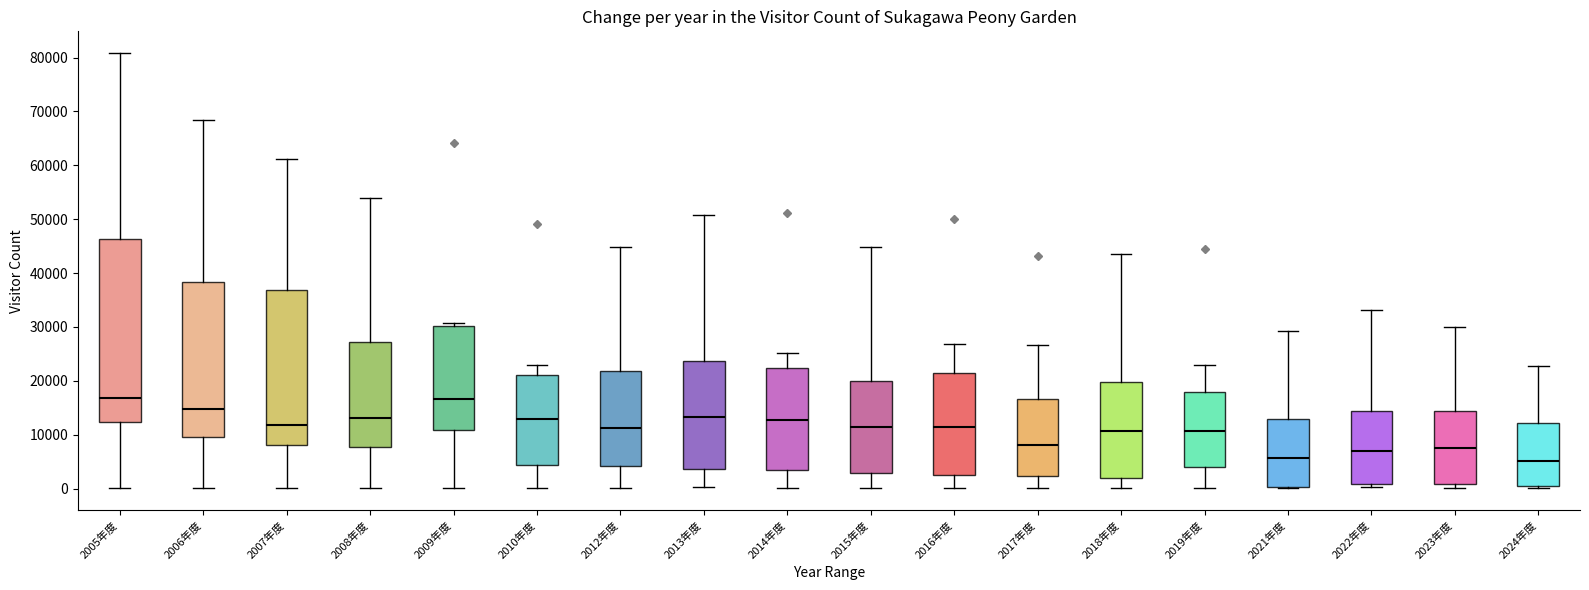

Where does the lower whisker of the box for 2018年度 end on the y-axis? The values are not printed on the chart, so give them approximately, as read against the axis.

0